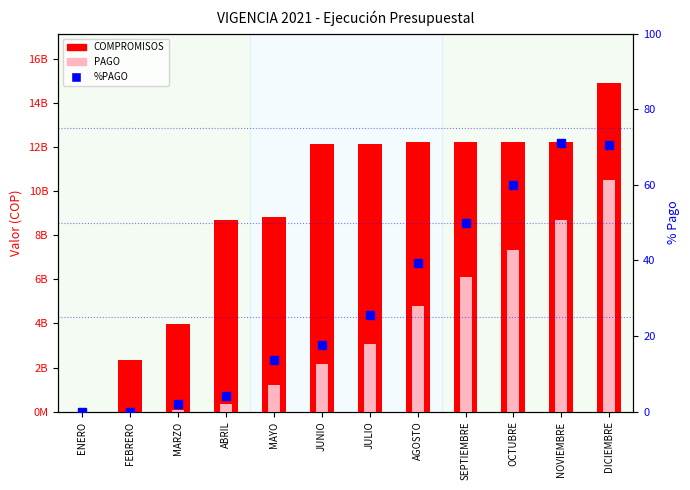

How many positive values does the PAGO series have?

10